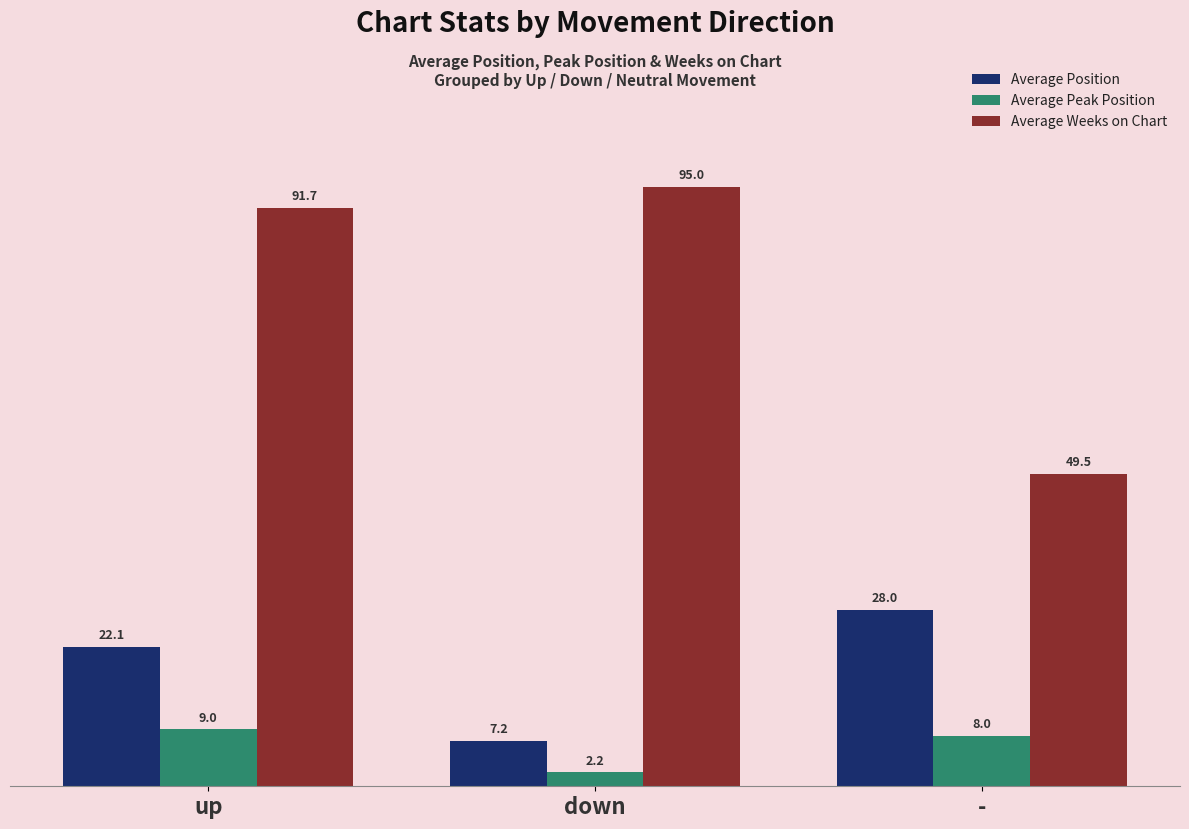

What is the difference between the maximum and minimum values in the Average Weeks on Chart series?

45.5